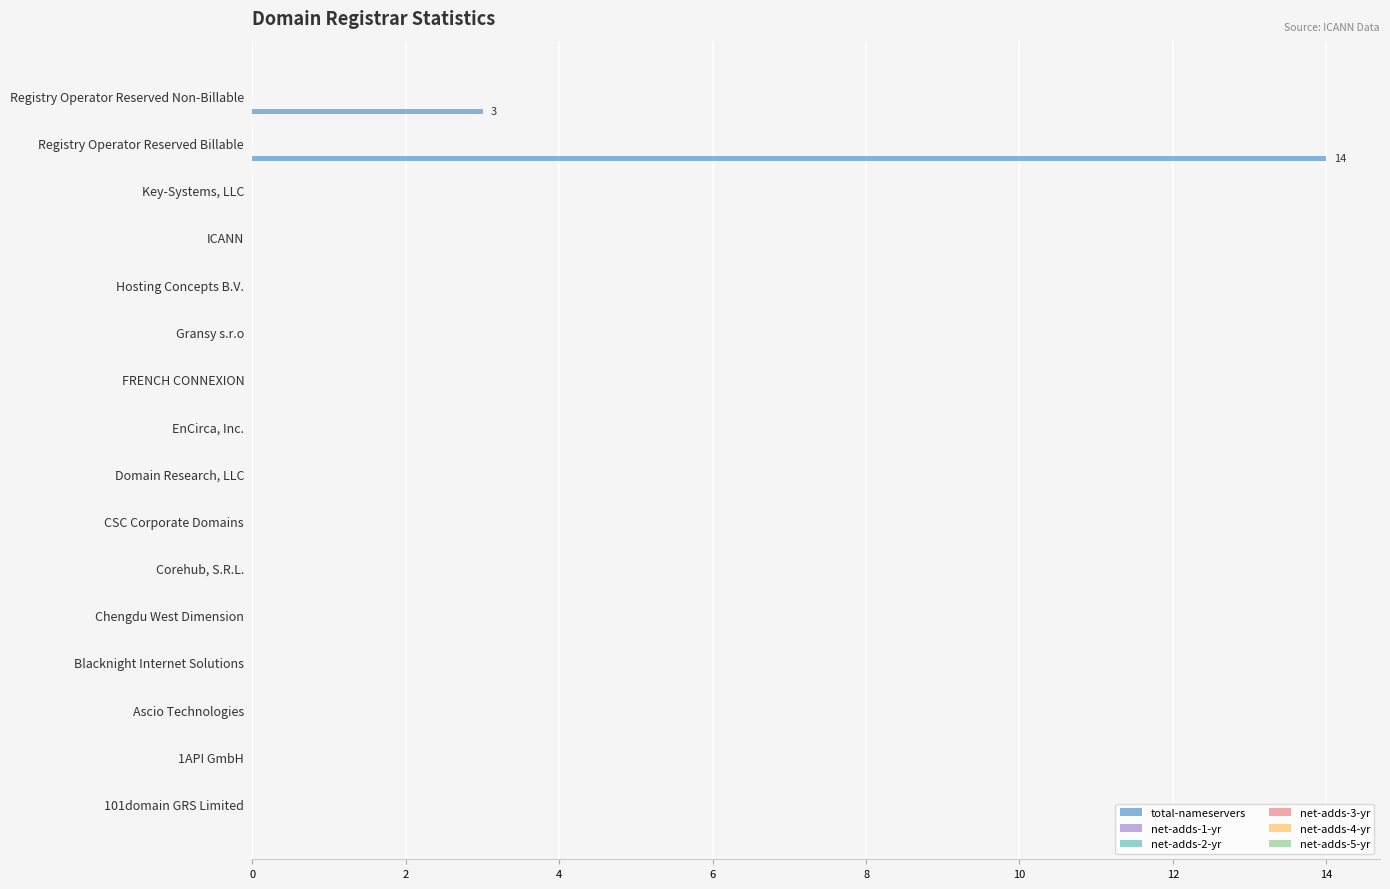

What is the sum of all values?

17